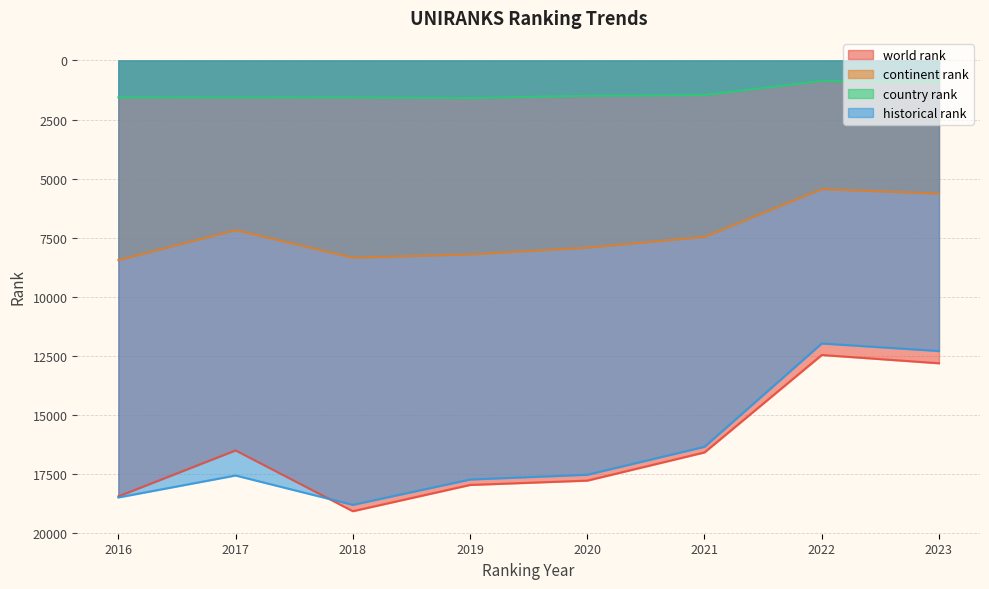

At which label does continent rank reach its minimum?

2022